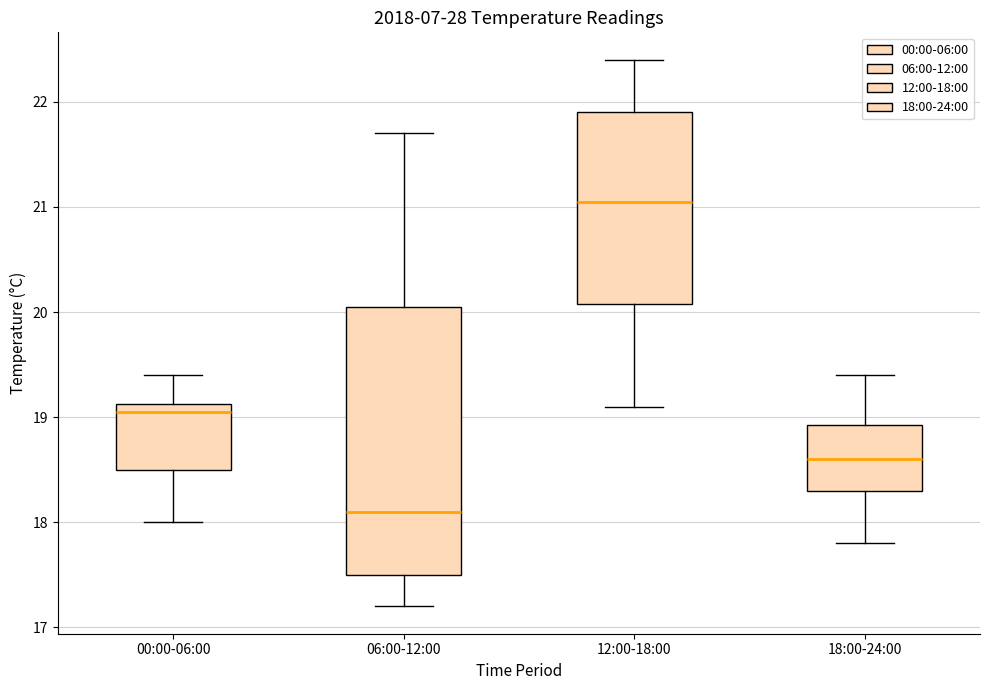

Reading left to right, read every box against the y-axis: the position of its median line, the range the box covers, and the ends of its whiskers. The values are not printed on the chart, so give them approximately, as read against the axis.

00:00-06:00: median 19.1 (just below the box's upper edge), box 18.5 to 19.1, whiskers 18.0 to 19.4
06:00-12:00: median 18.1, box 17.5 to 20.1, whiskers 17.2 to 21.7
12:00-18:00: median 21.1, box 20.1 to 21.9, whiskers 19.1 to 22.4
18:00-24:00: median 18.6, box 18.3 to 18.9, whiskers 17.8 to 19.4